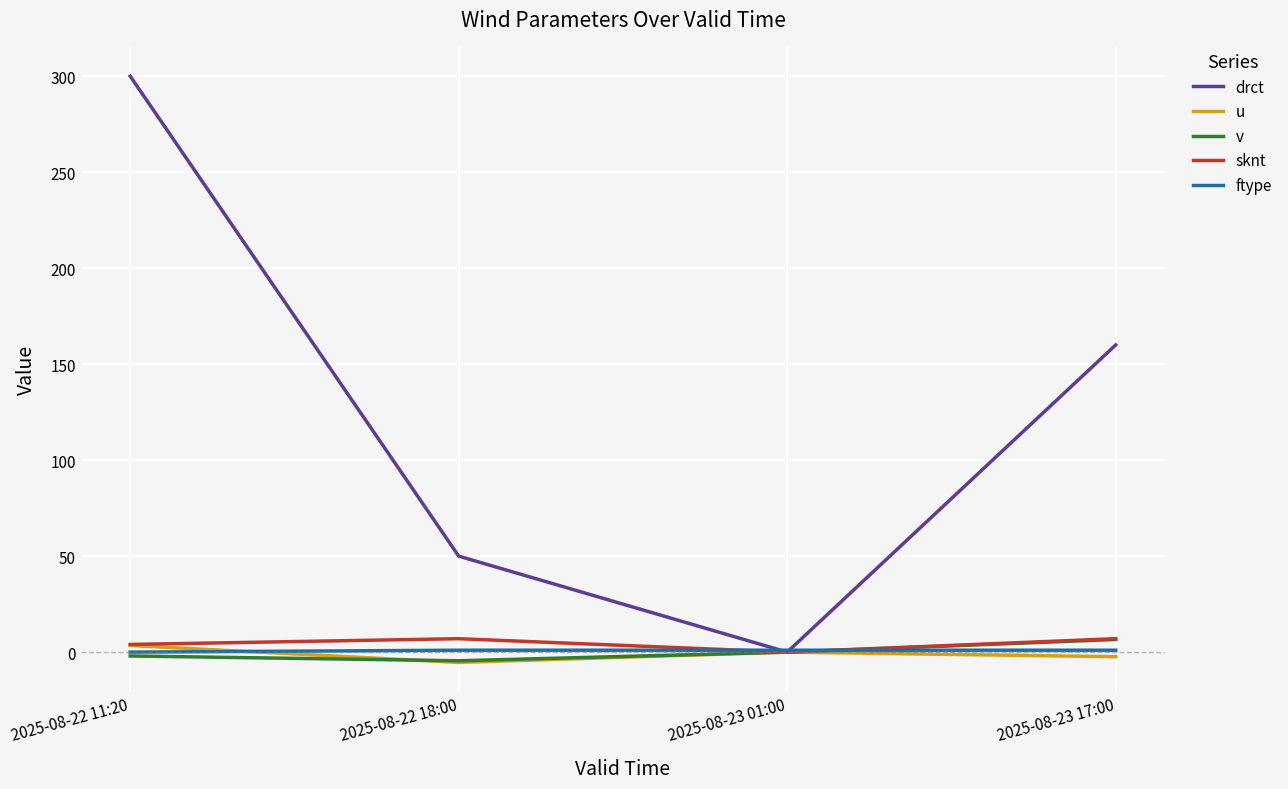

What are all the series names shown in the legend?

drct, u, v, sknt, ftype